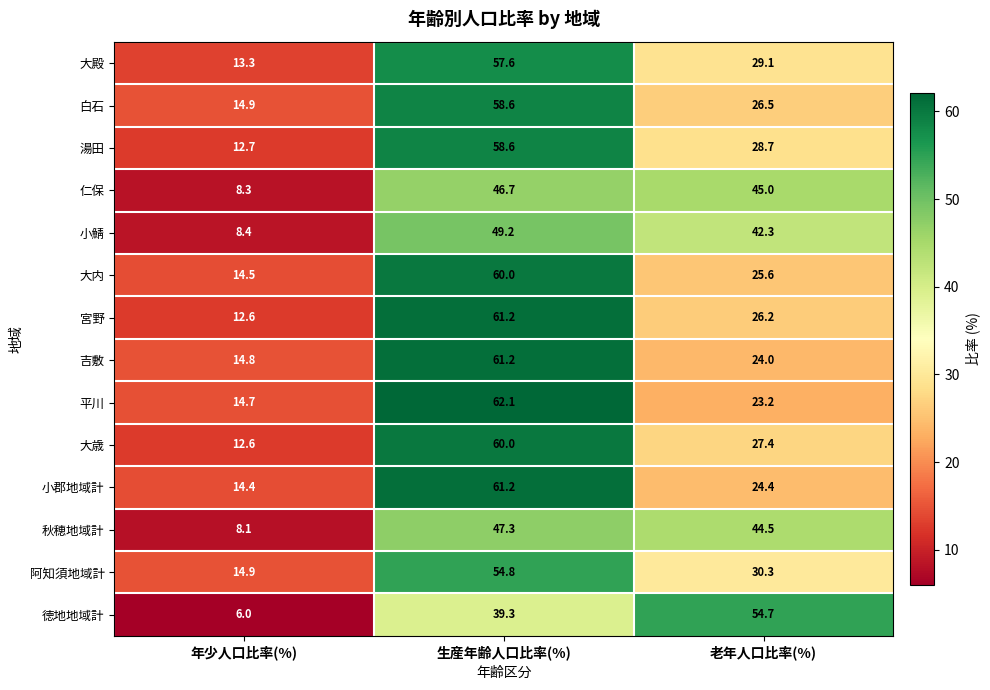

How many values in the 小郡地域計 series exceed 24?

2